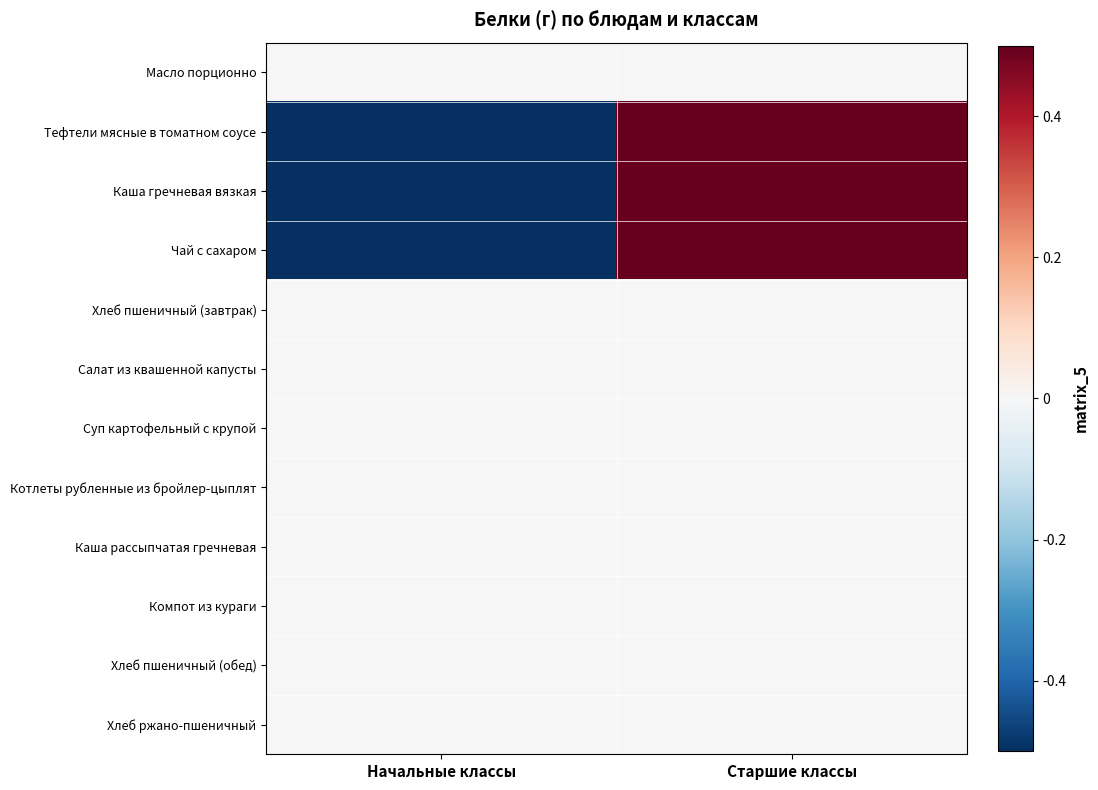

Reading left to right, transcribe all the data shown in this chart.

Масло порционно: Начальные классы=0.0	Старшие классы=0.0
Тефтели мясные в томатном соусе: Начальные классы=-1.0	Старшие классы=1.0
Каша гречневая вязкая: Начальные классы=-1.0	Старшие классы=1.0
Чай с сахаром: Начальные классы=-1.0	Старшие классы=1.0
Хлеб пшеничный (завтрак): Начальные классы=0.0	Старшие классы=0.0
Салат из квашенной капусты: Начальные классы=0.0	Старшие классы=0.0
Суп картофельный с крупой: Начальные классы=0.0	Старшие классы=0.0
Котлеты рубленные из бройлер-цыплят: Начальные классы=0.0	Старшие классы=0.0
Каша рассыпчатая гречневая: Начальные классы=0.0	Старшие классы=0.0
Компот из кураги: Начальные классы=0.0	Старшие классы=0.0
Хлеб пшеничный (обед): Начальные классы=0.0	Старшие классы=0.0
Хлеб ржано-пшеничный: Начальные классы=0.0	Старшие классы=0.0